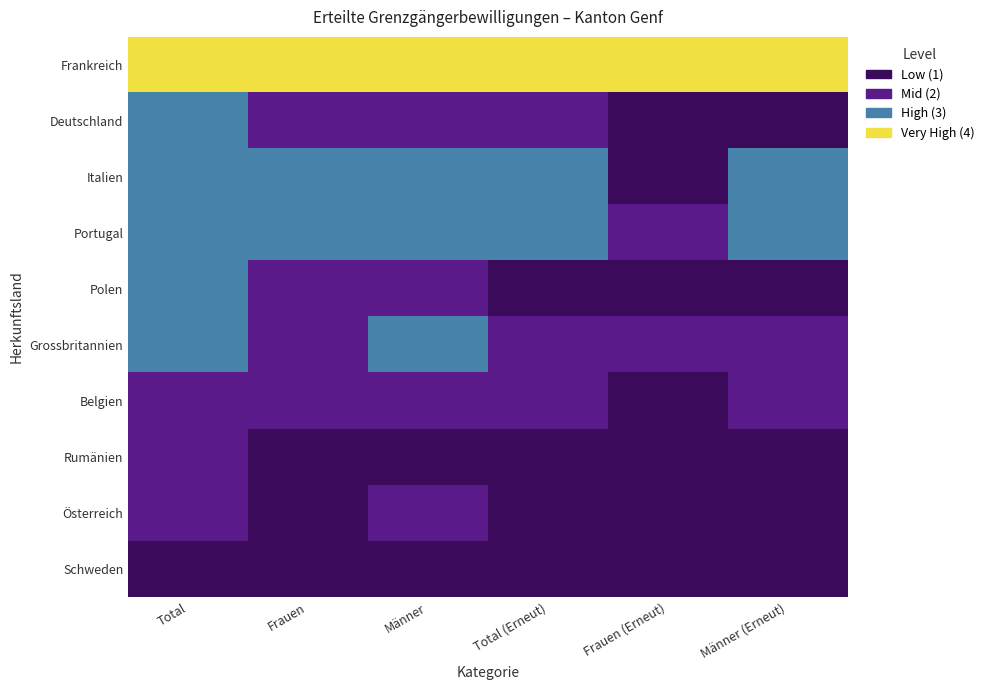

What is the spread (max minus min) of values at Männer?

3